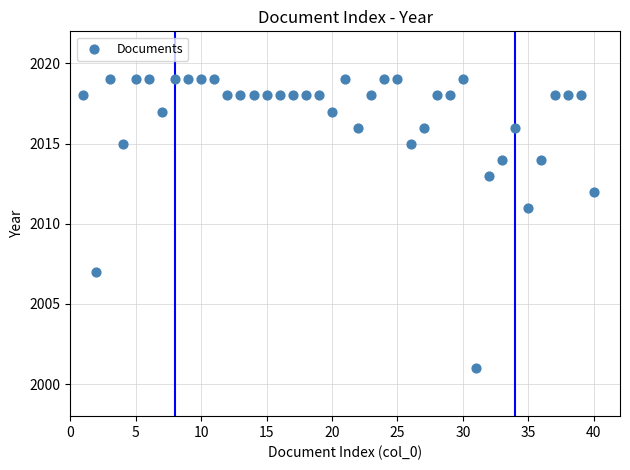

What Y value in the scatter plot is closest to 2010?

2011